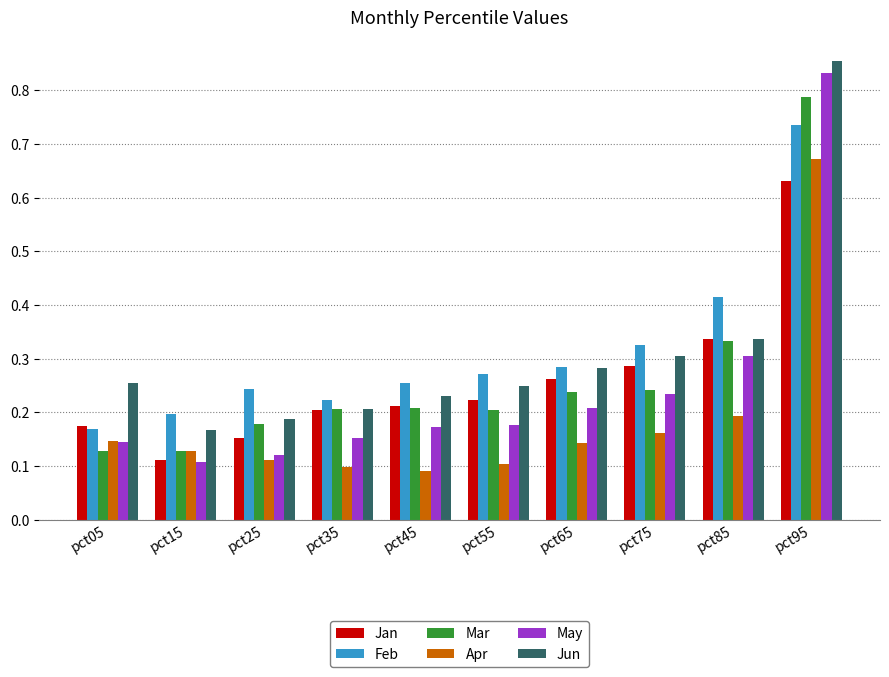

At which category is the sum across all series the highest?

pct95